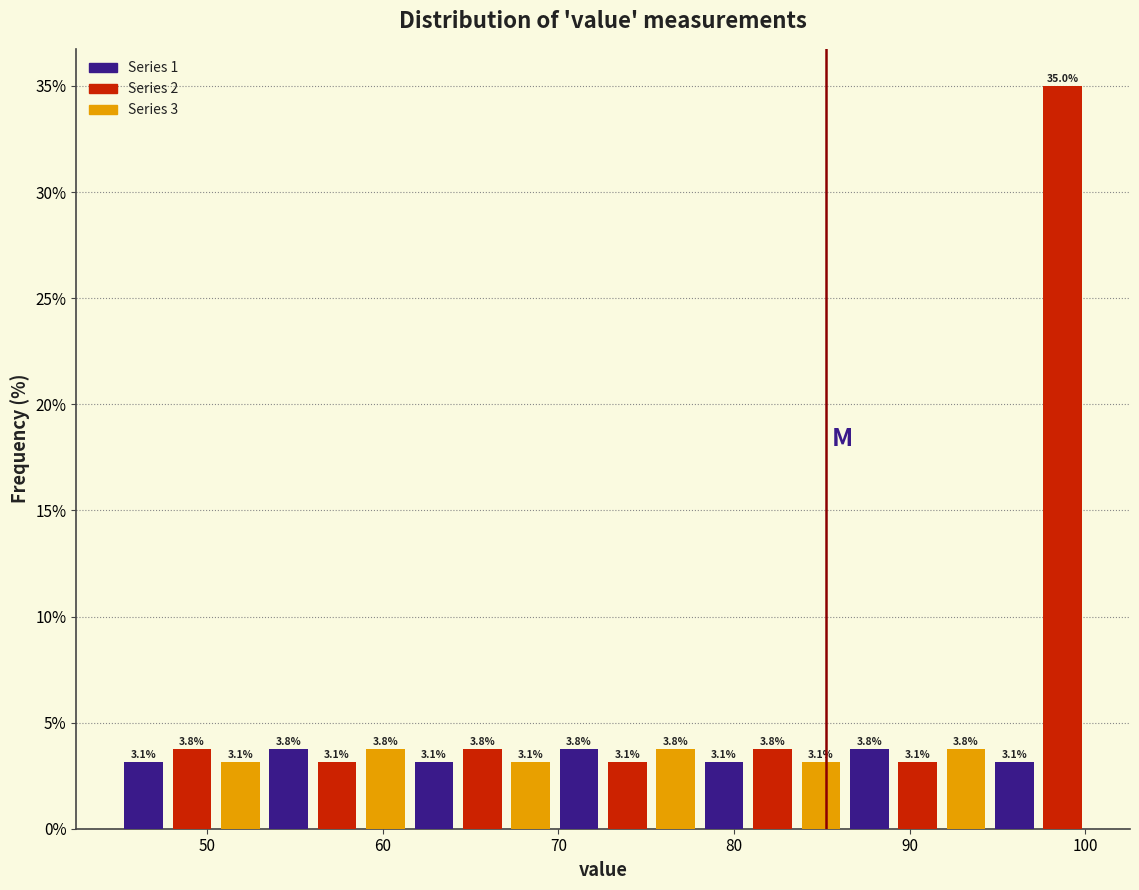

Around what value on the x-axis is the tallest bar? Give the approximate position of its centre, as read against the axis.

99